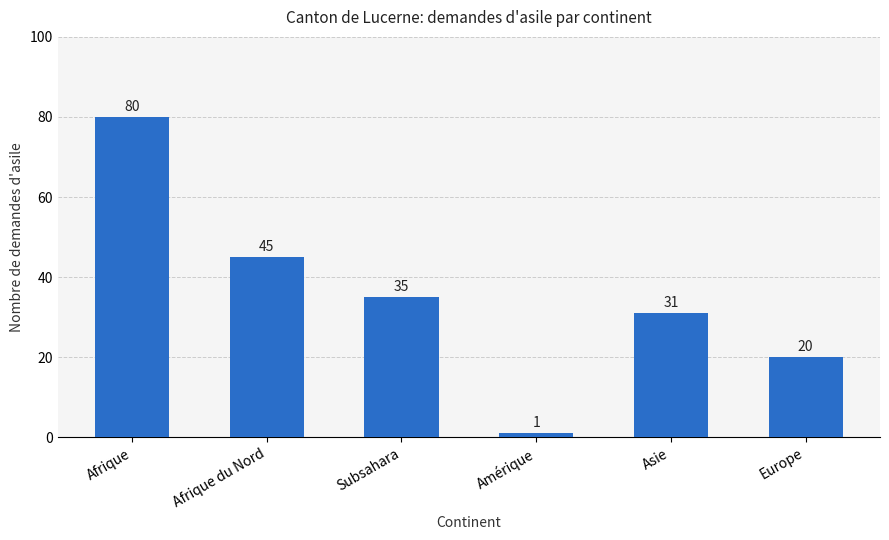

What is the minimum value shown in the chart?

1